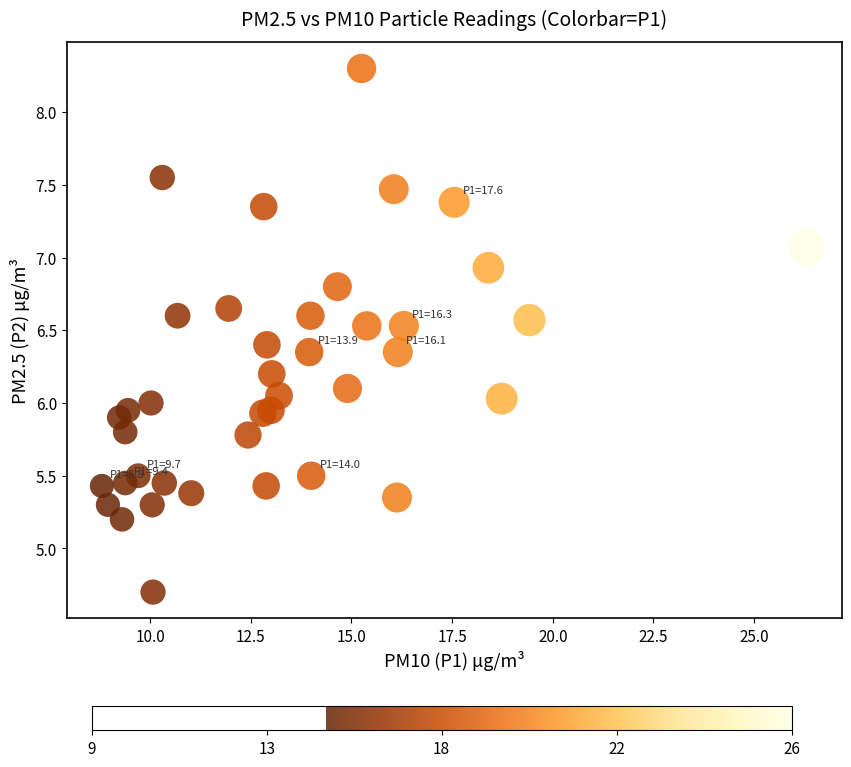

What is the range of X values (max minus min)?

17.5